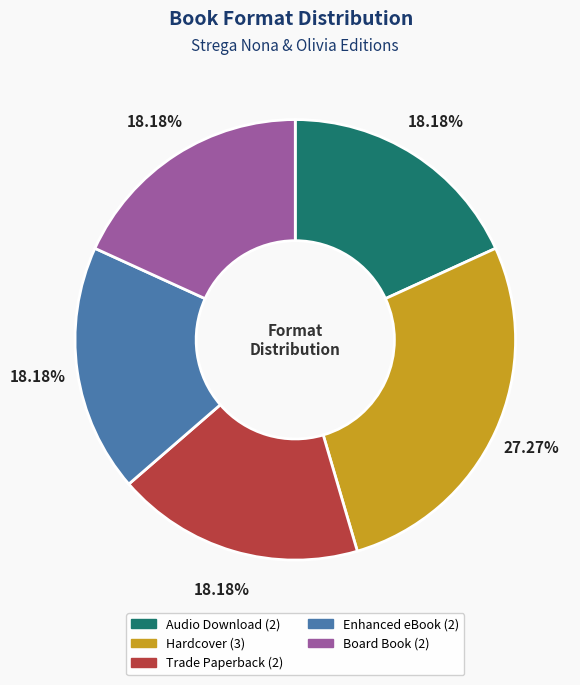

Is it true that Board Book is 18% of the pie?

True